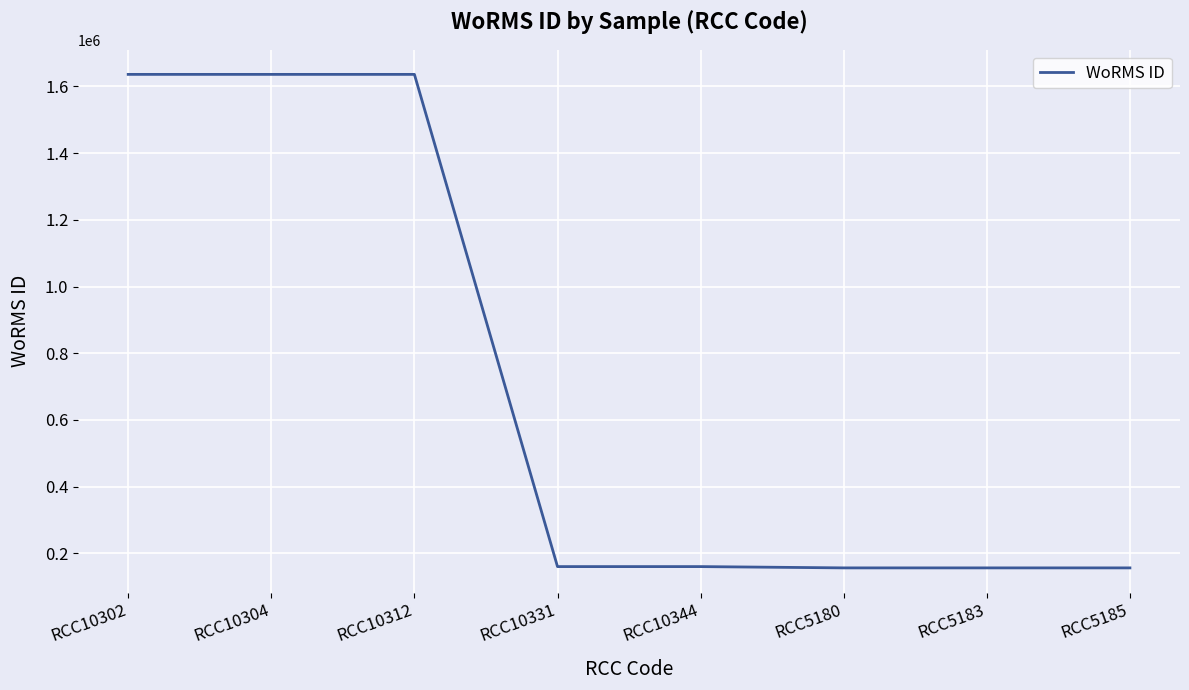

Is it true that the value at RCC5185 is 265801?

False